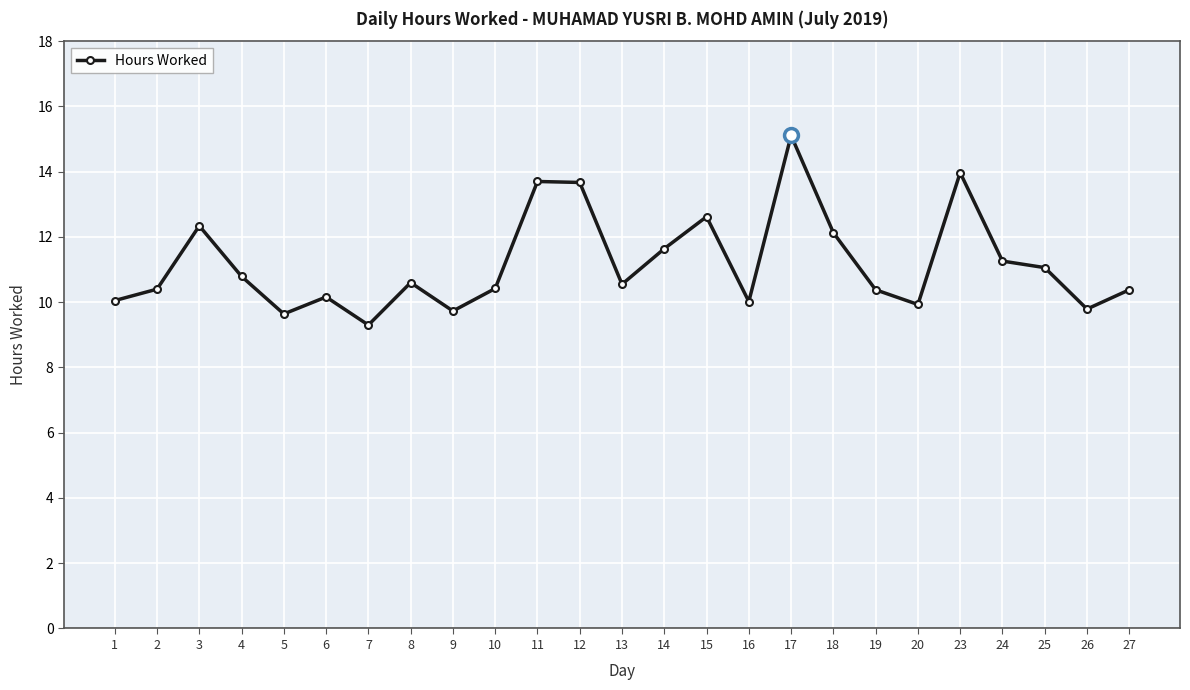

True or false: there are more than 2 points higher than both neighbors.

True